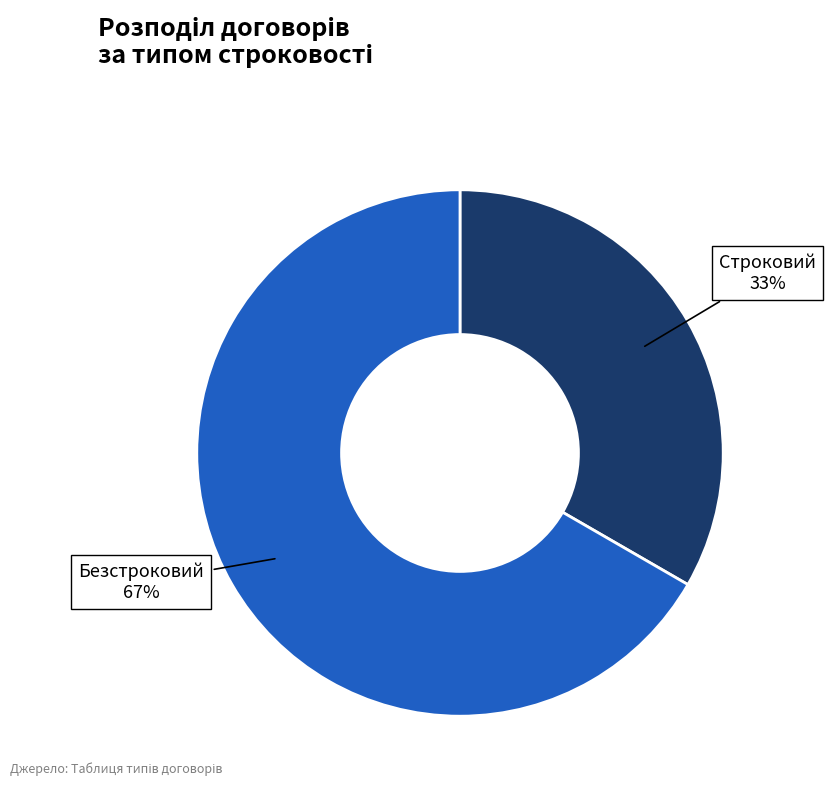

Does any single category account for the majority?

Yes